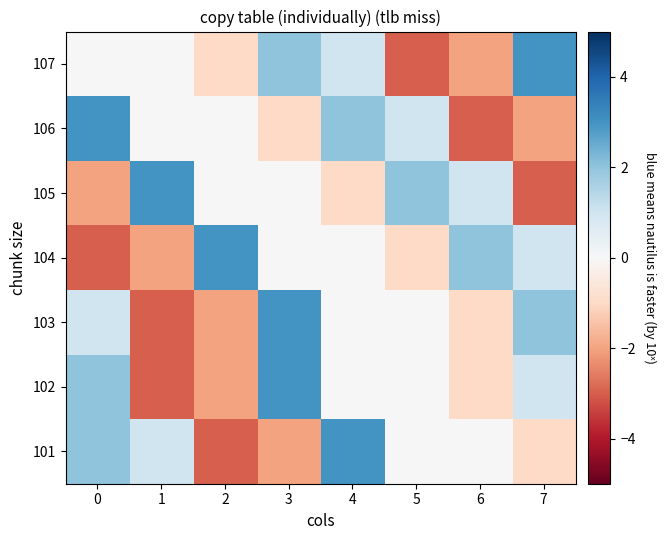

Reading left to right, extract all data points from this chart.

101: 0=2	1=1	2=-3	3=-2	4=3	5=0	6=0	7=-1
102: 0=2	1=-3	2=-2	3=3	4=0	5=0	6=-1	7=1
103: 0=1	1=-3	2=-2	3=3	4=0	5=0	6=-1	7=2
104: 0=-3	1=-2	2=3	3=0	4=0	5=-1	6=2	7=1
105: 0=-2	1=3	2=0	3=0	4=-1	5=2	6=1	7=-3
106: 0=3	1=0	2=0	3=-1	4=2	5=1	6=-3	7=-2
107: 0=0	1=0	2=-1	3=2	4=1	5=-3	6=-2	7=3